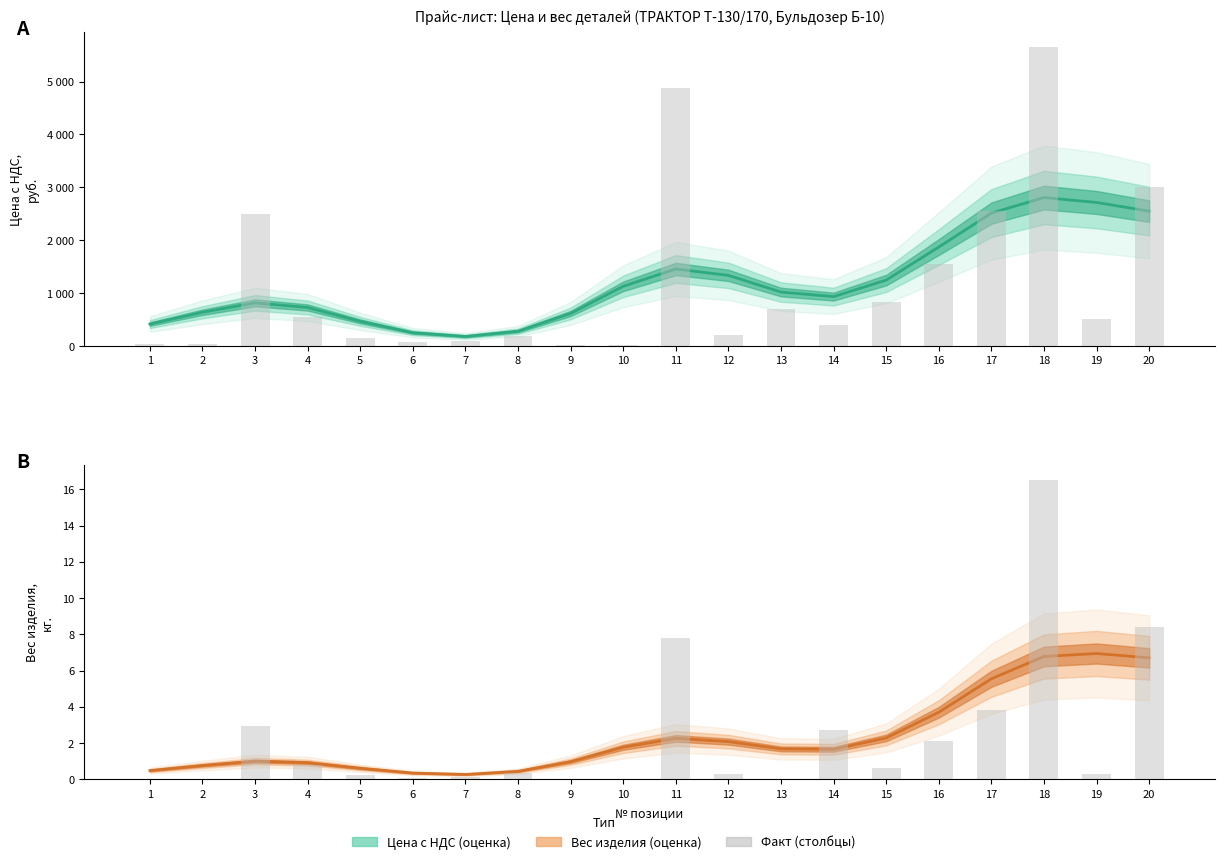

Reading left to right, what are all the values shown in this chart?

Цена с НДС (оценка): 416.7	640.0	817.4	729.7	467.7	253.4	182.8	281.7	617.8	1130.4	1457.8	1337.2	1021.9	935.9	1247.6	1872.1	2514.0	2807.8	2715.4	2551.5
Цена с НДС (факт): 35.0	35.0	2500.0	550.0	145.0	85.0	105.0	190.0	30.0	29.0	4880.0	205.0	700.0	400.0	830.0	1550.0	2560.0	5650.0	520.0	3000.0
Вес изделия (оценка): 0.5	0.8	1.0	0.9	0.6	0.3	0.3	0.4	1.0	1.8	2.3	2.1	1.7	1.7	2.3	3.7	5.5	6.8	6.9	6.7
Вес изделия (факт): 0.0	0.0	3.0	0.8	0.3	0.1	0.1	0.4	0.0	0.0	7.8	0.3	0.0	2.7	0.6	2.1	3.8	16.5	0.3	8.4